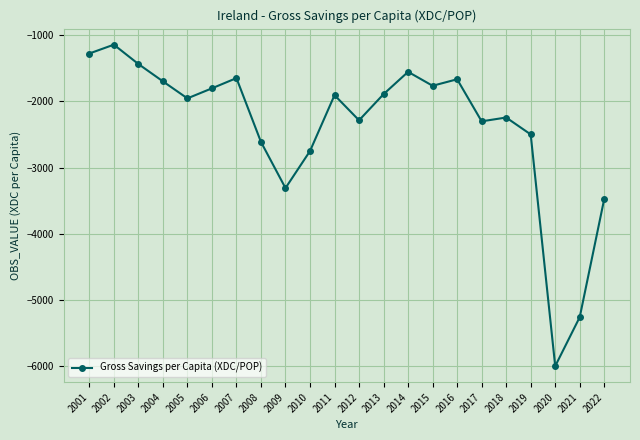

Is this an area chart (filled region under the line)?

No